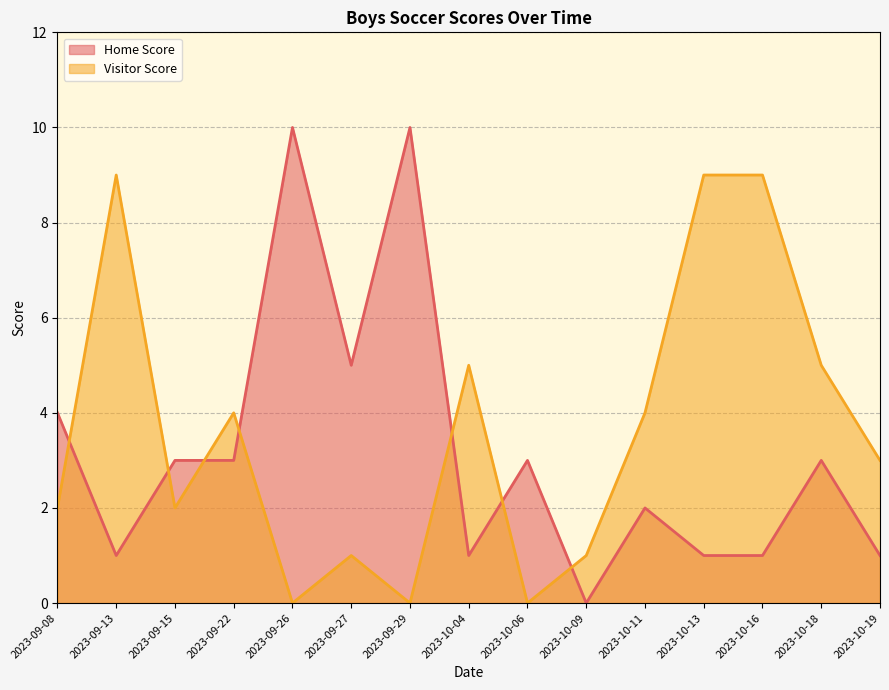

True or false: Home Score has more than 2 points higher than both neighbors.

True